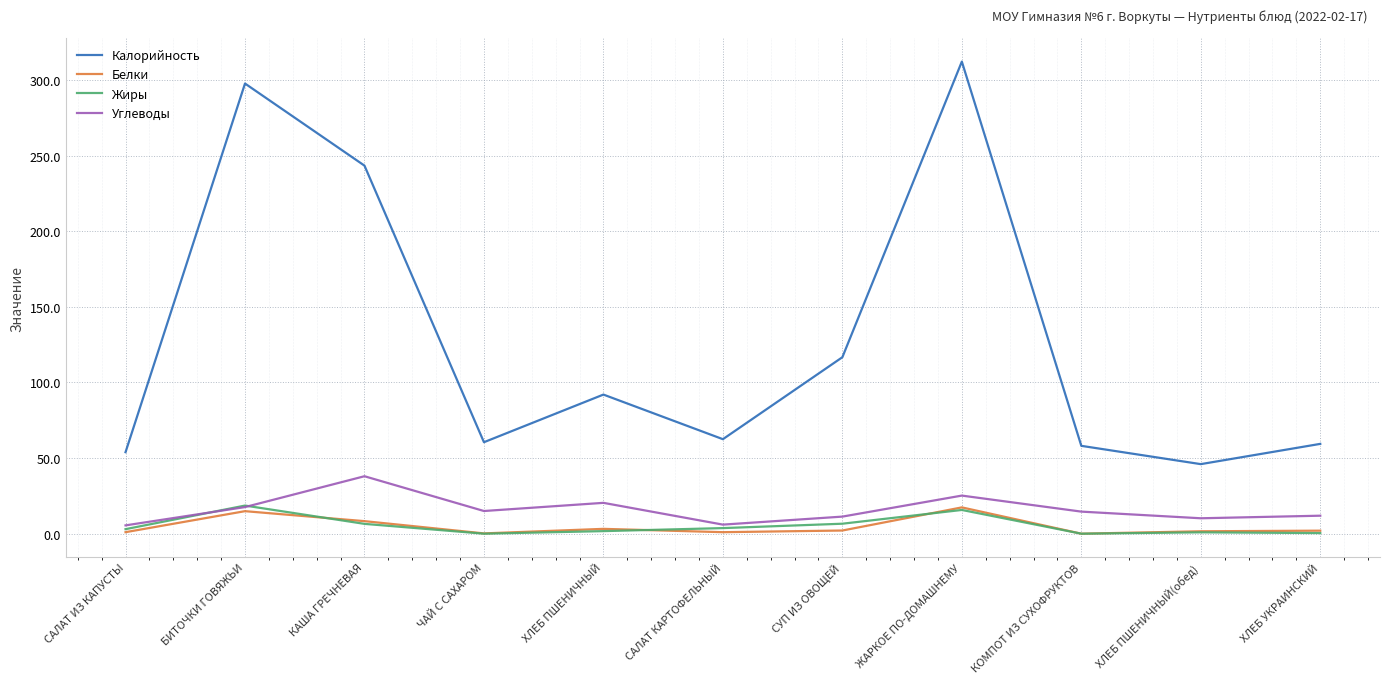

What is the approximate value of Жиры at БИТОЧКИ ГОВЯЖЬИ?

18.6